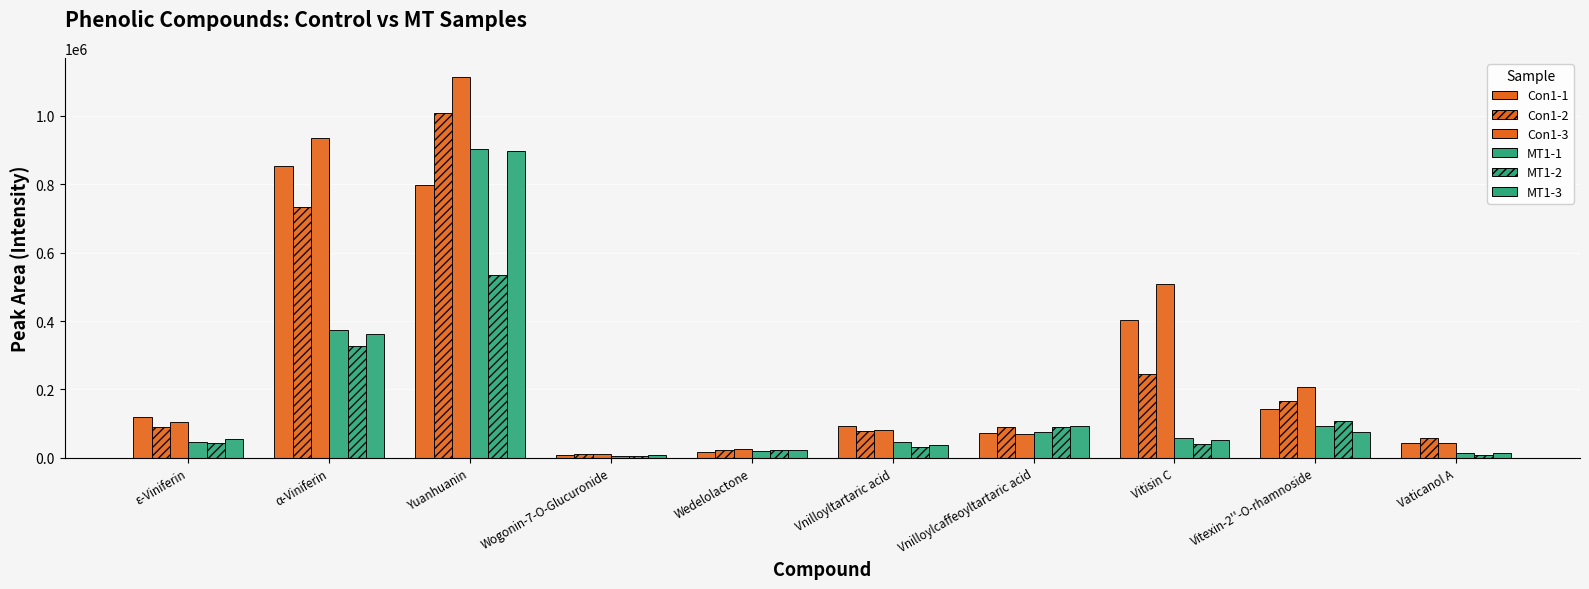

List the labels in order of MT1-1 value, smallest first.

Wogonin-7-O-Glucuronide, Vaticanol A, Wedelolactone, Vnilloyltartaric acid, ε-Viniferin, Vitisin C, Vnilloylcaffeoyltartaric acid, Vitexin-2''-O-rhamnoside, α-Viniferin, Yuanhuanin